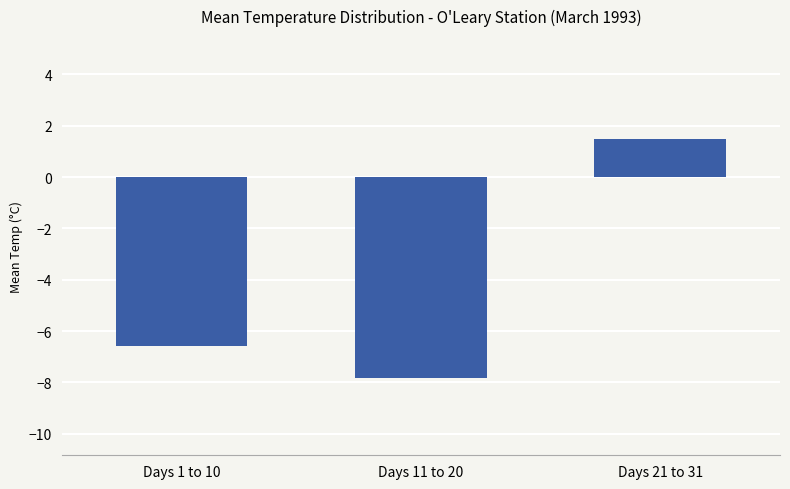

Count the number of values greater than -6.

1